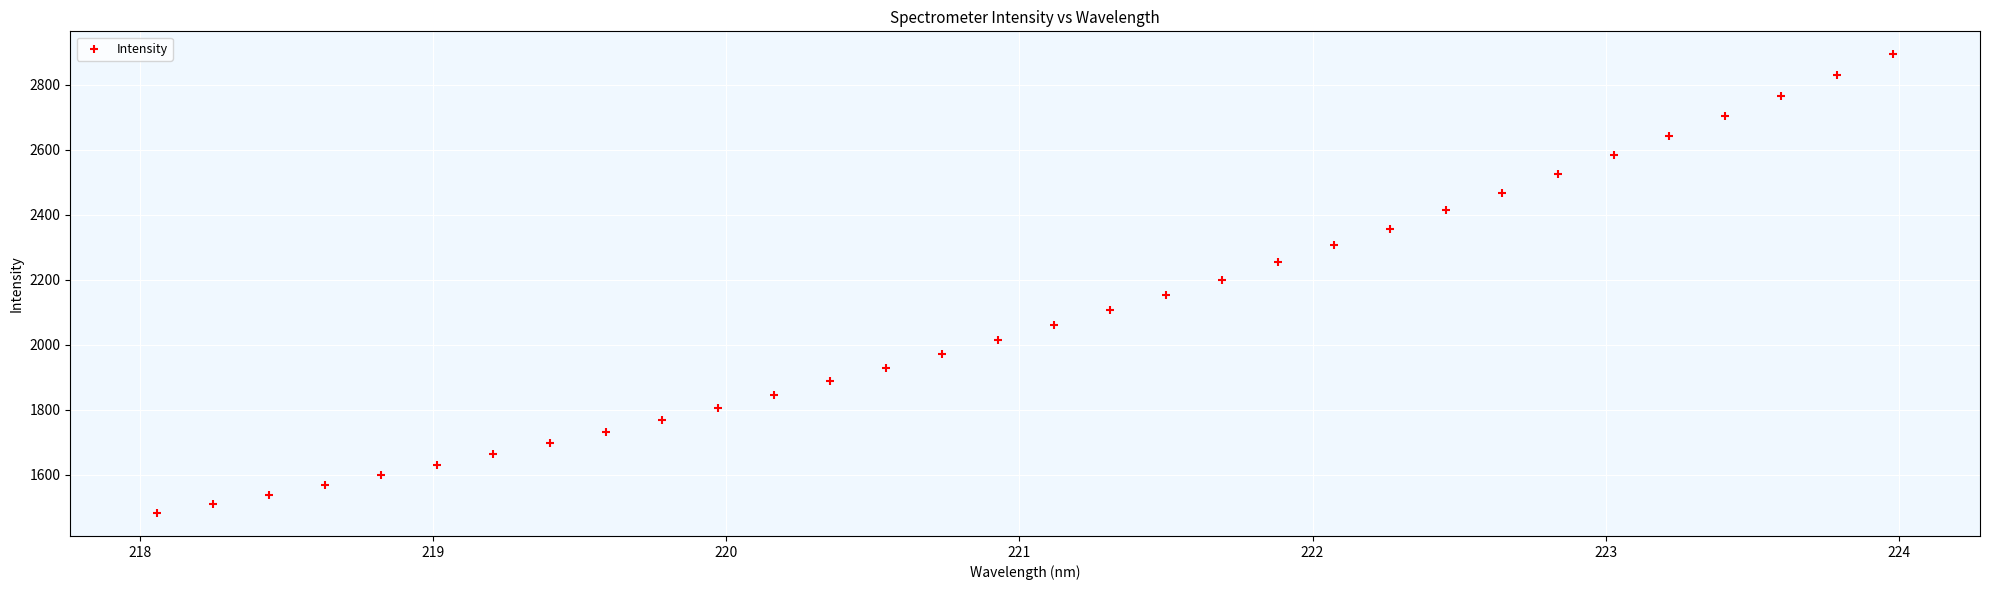

What is the range of X values (max minus min)?

5.9